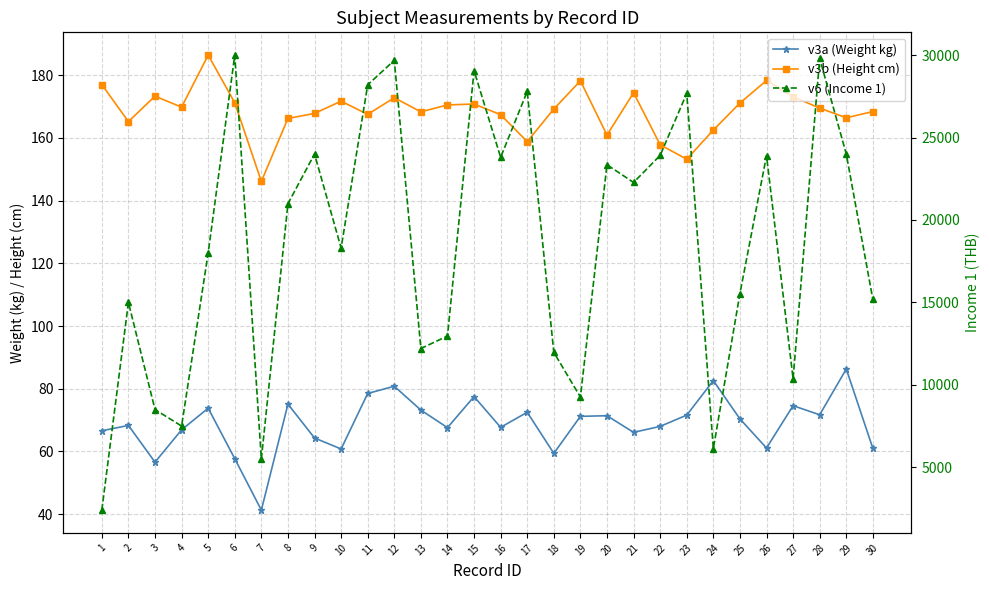

In v3b (Height cm), how many points are higher than both neighbors (excluding endpoints)?

8